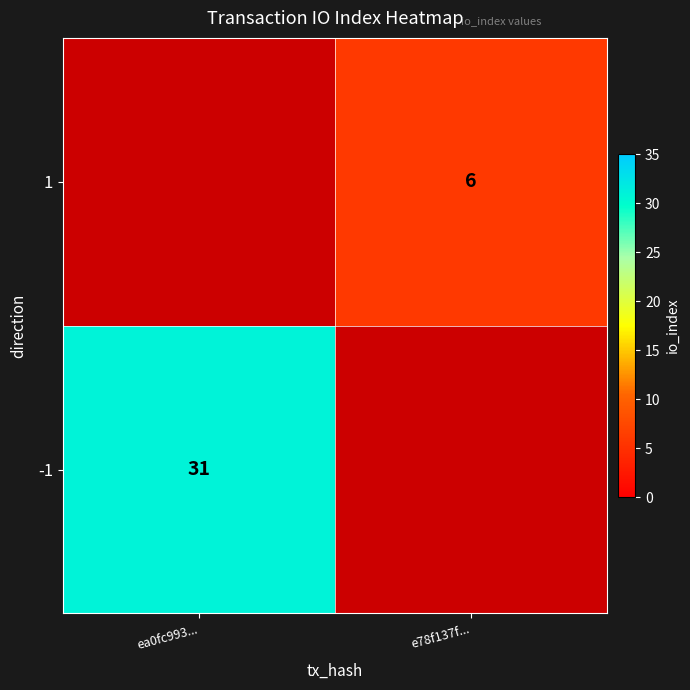

Is it true that -1 equals 31 at ea0fc993...?

True